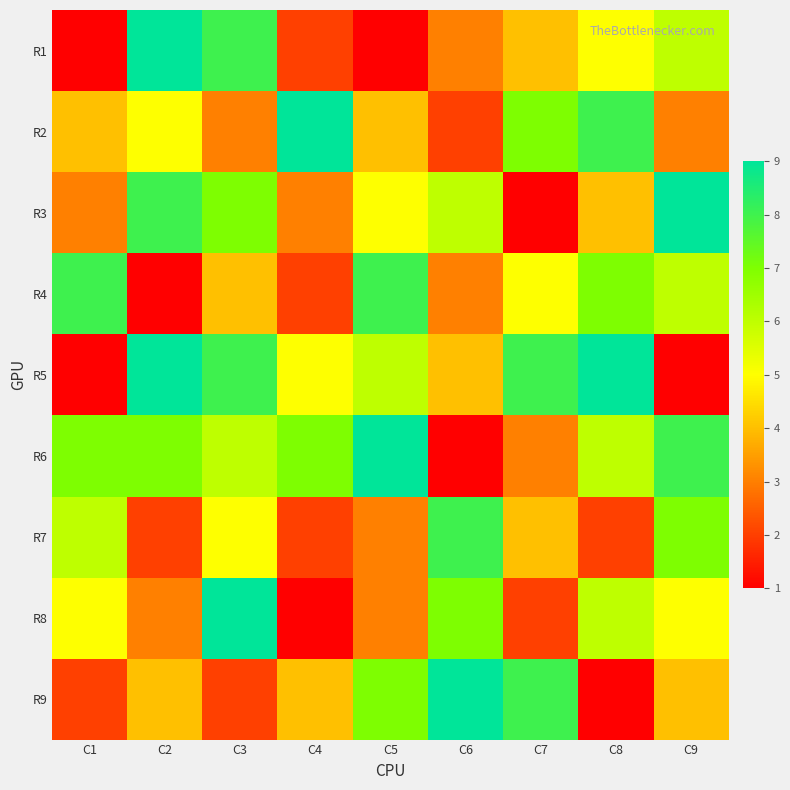

At how many categories does at least one series exceed 8?

7